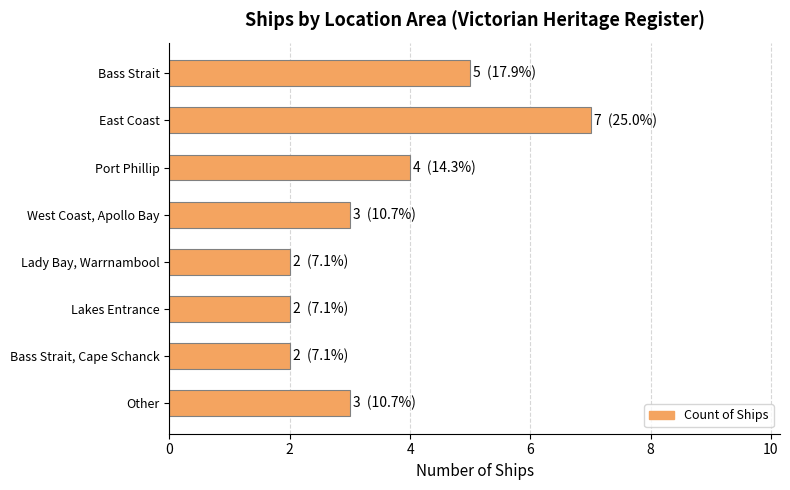

Which category has the highest value across all series?

East Coast